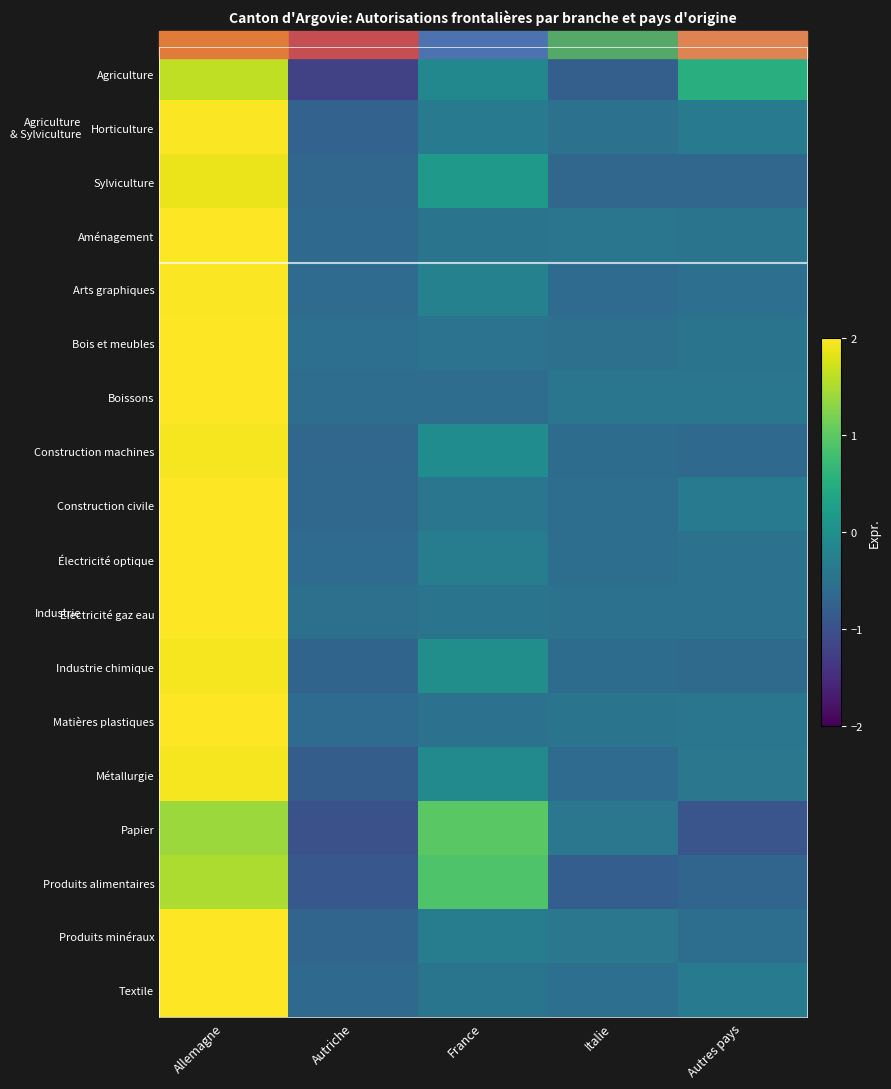

At how many categories does at least one series exceed 0?

3